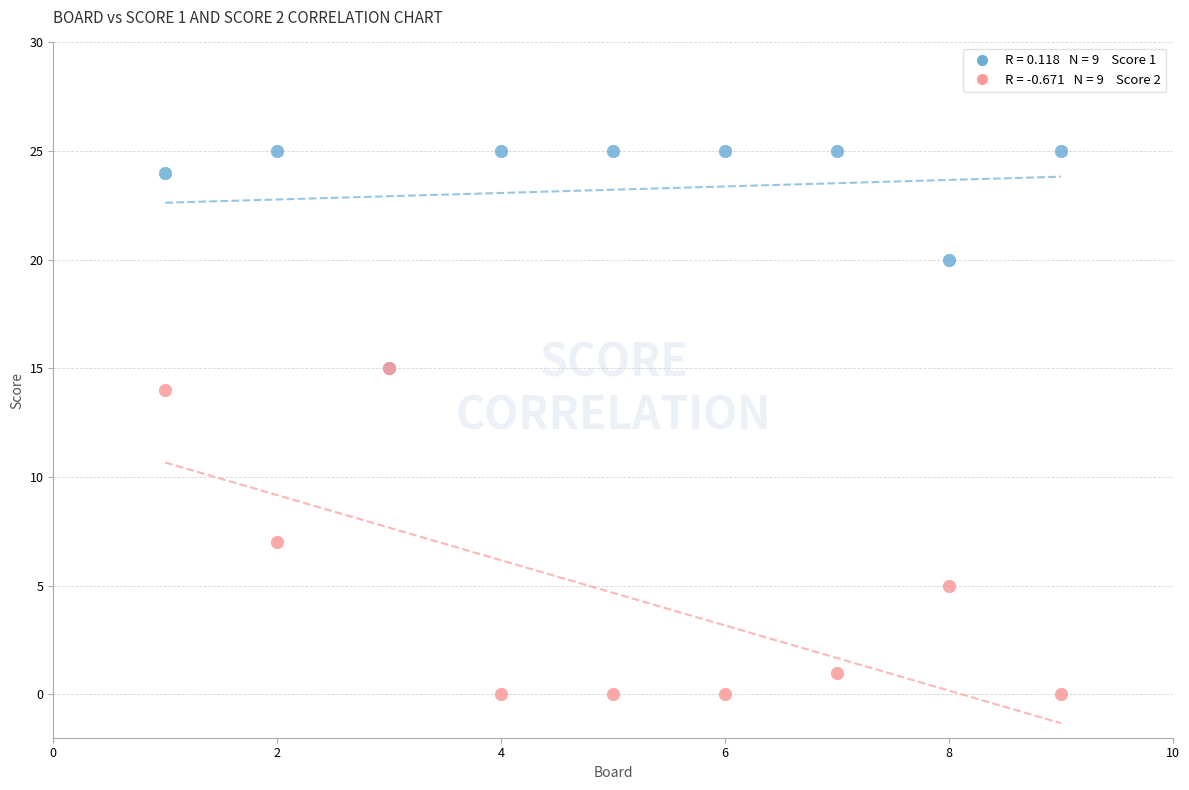

Across all series, what Y value is closest to 12?

14